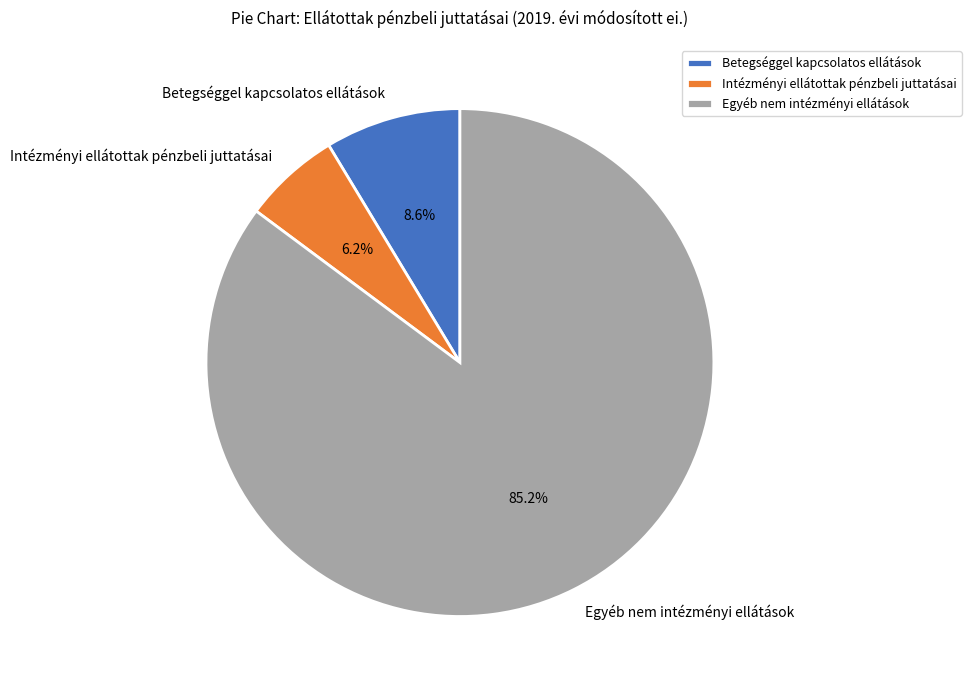

Which category has the smallest portion of the pie?

Intézményi ellátottak pénzbeli juttatásai